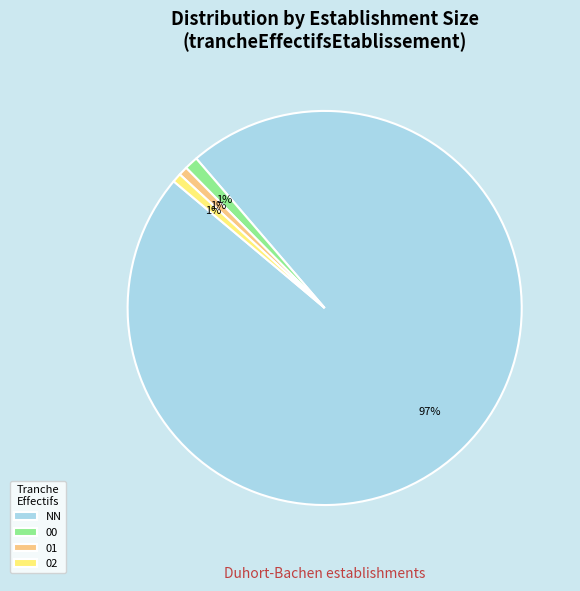

Which has a higher value, NN or 00?

NN